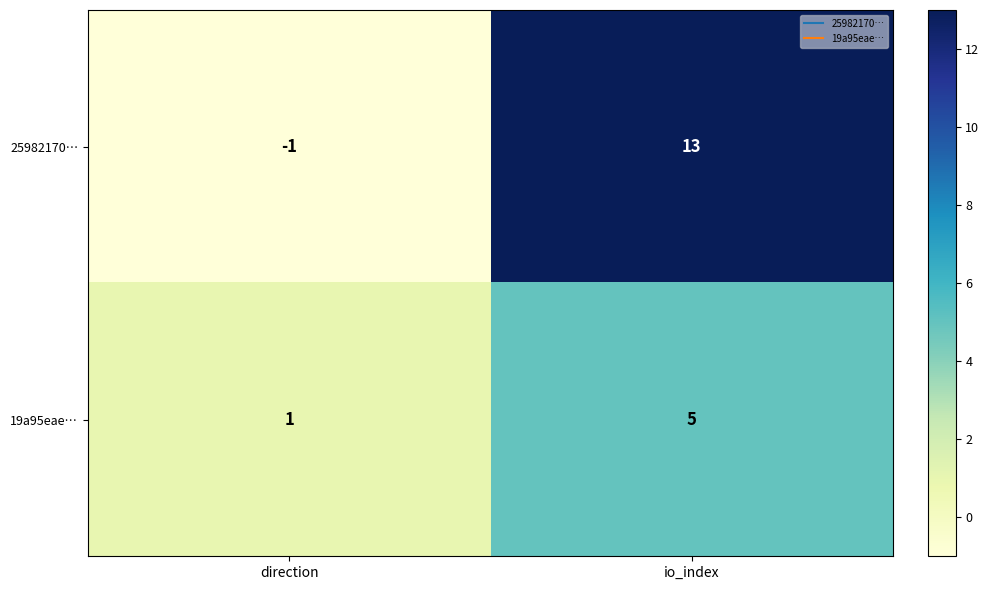

Which series has the largest total across all categories?

25982170…